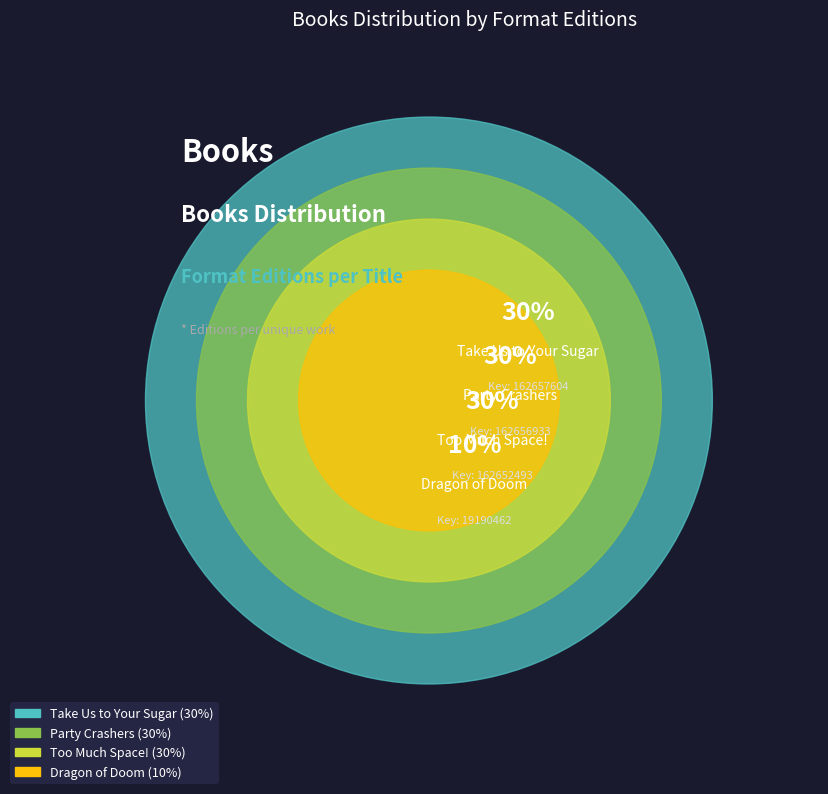

Between Dragon of Doom and Too Much Space!, which is larger?

Too Much Space!